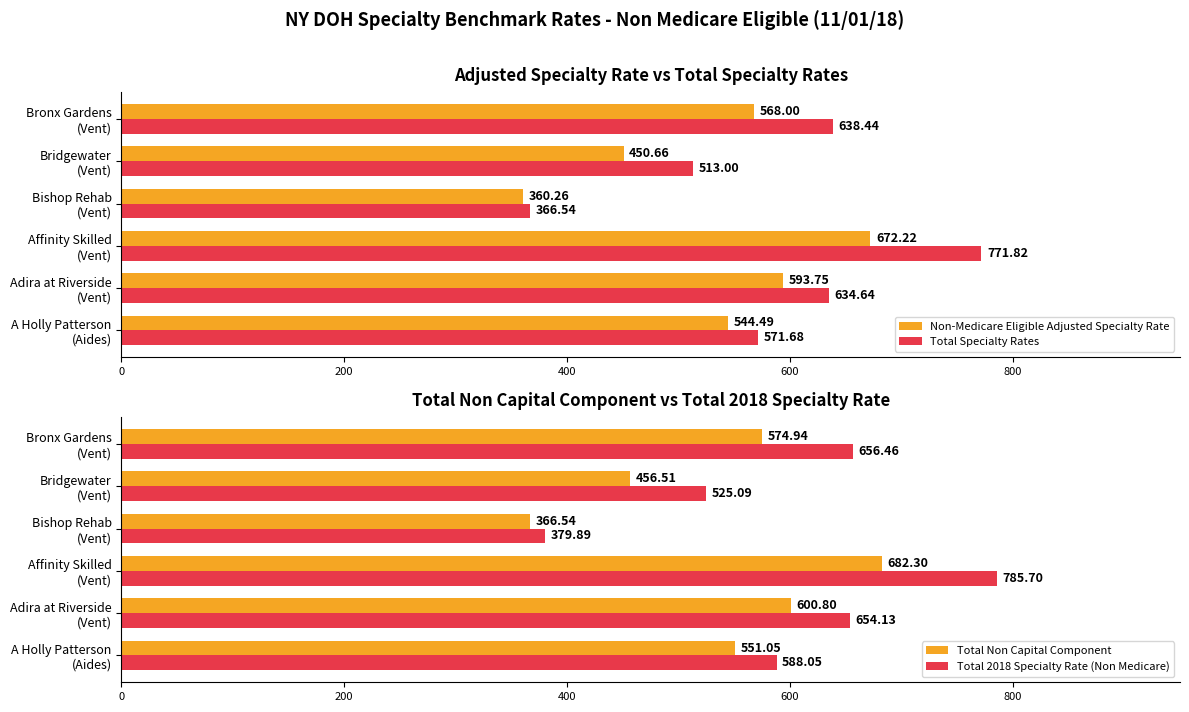

What is the difference between the maximum and minimum values in the Total Specialty Rates series?

405.3